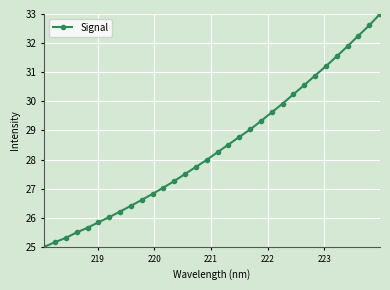

What is the maximum value shown in the chart?

33.0